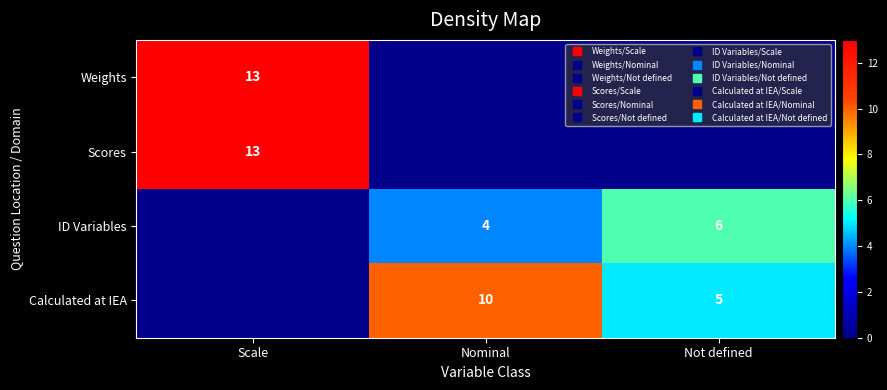

Which category has the lowest value across all series?

Nominal